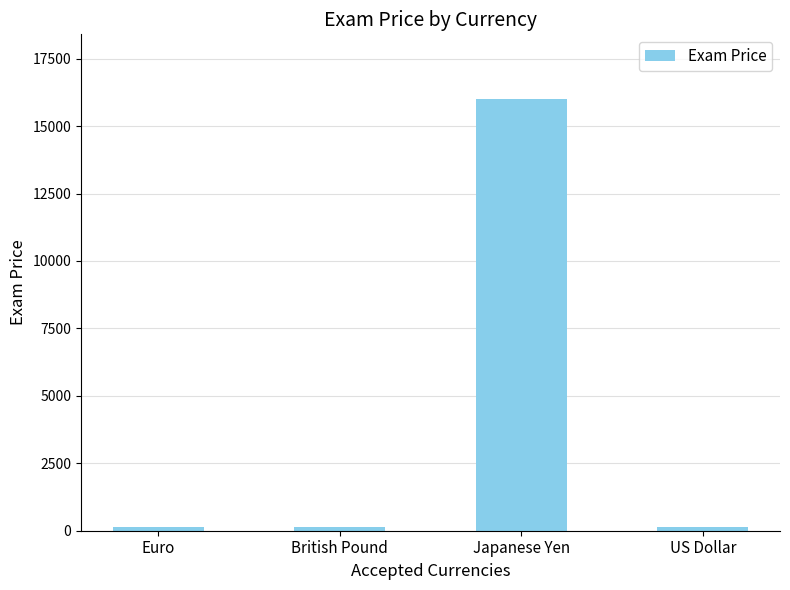

What is the difference between the values at US Dollar and Japanese Yen?

15850